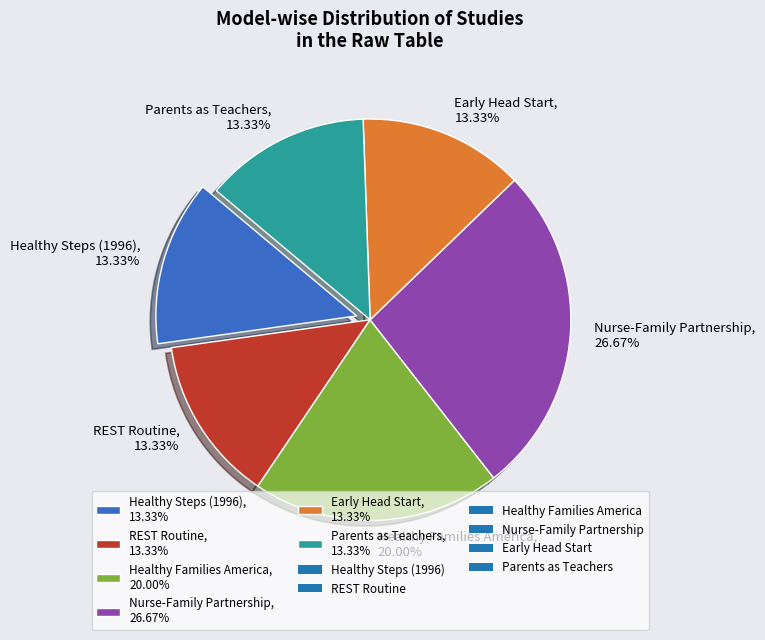

To the nearest percent, what is the difference between the largest and smallest slice percentages?

13%